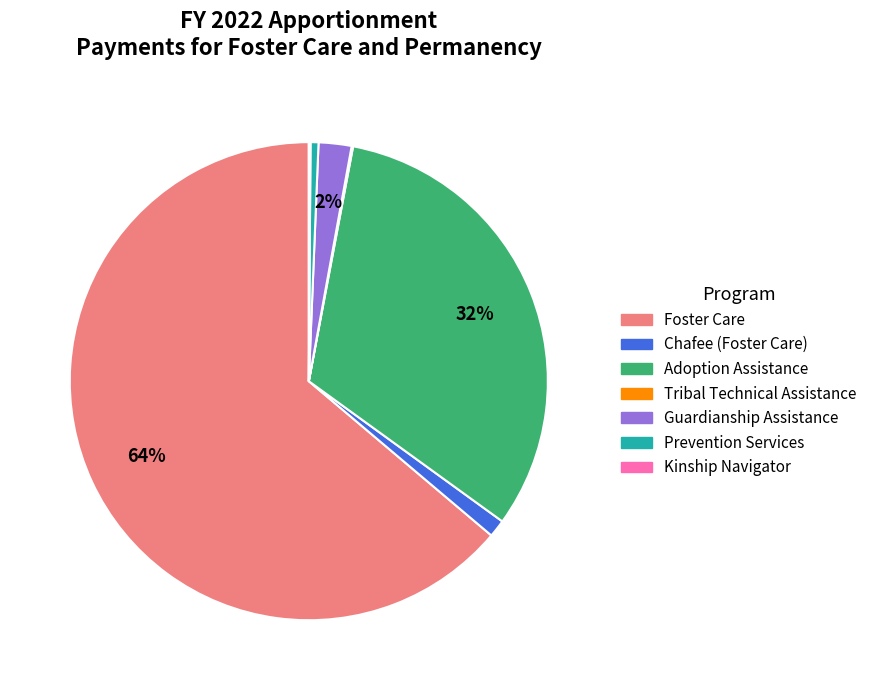

What is the largest slice in the pie chart?

Foster Care